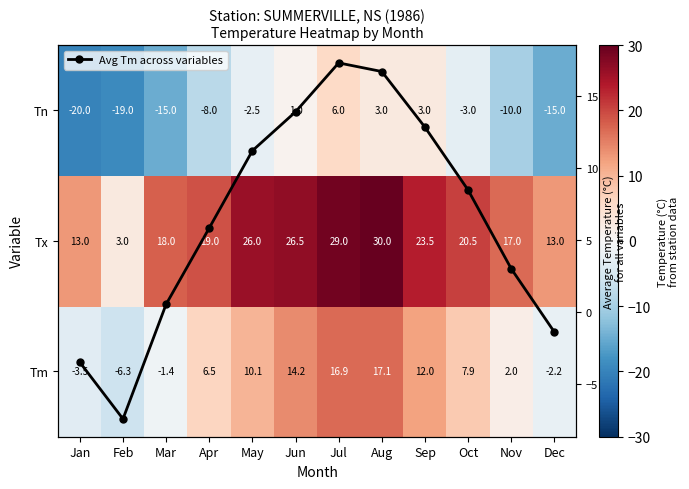

The Avg Tm across variables series shows 5.0 at May. True or false?

False